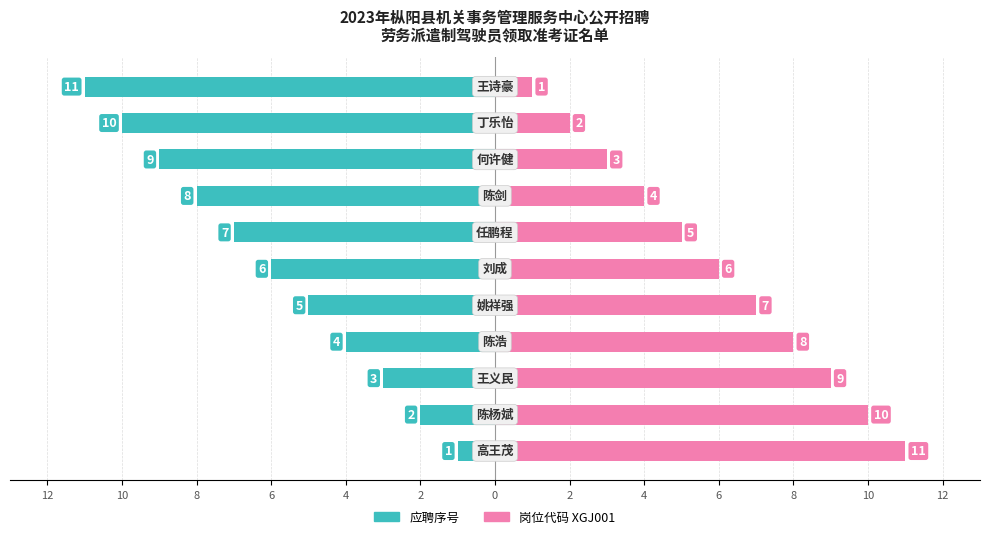

Reading right to left, list all the values displayed in this chart.

应聘序号: -11	-10	-9	-8	-7	-6	-5	-4	-3	-2	-1
岗位代码 XGJ001: 1	2	3	4	5	6	7	8	9	10	11